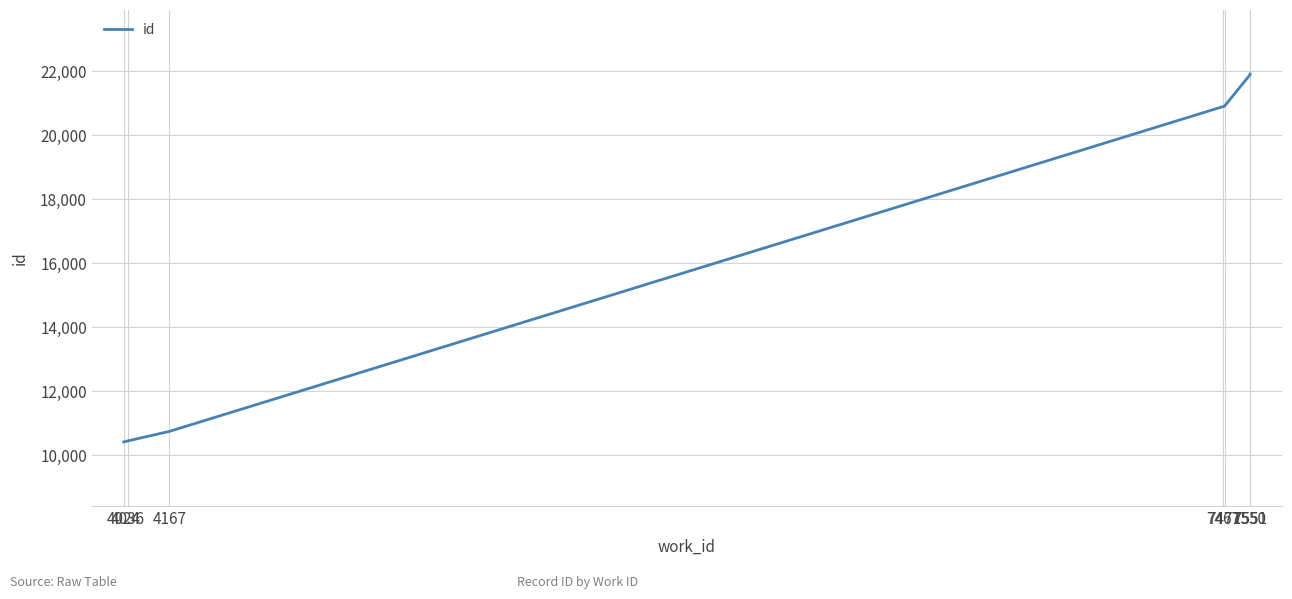

True or false: the data has more than 2 interior local peaks.

False